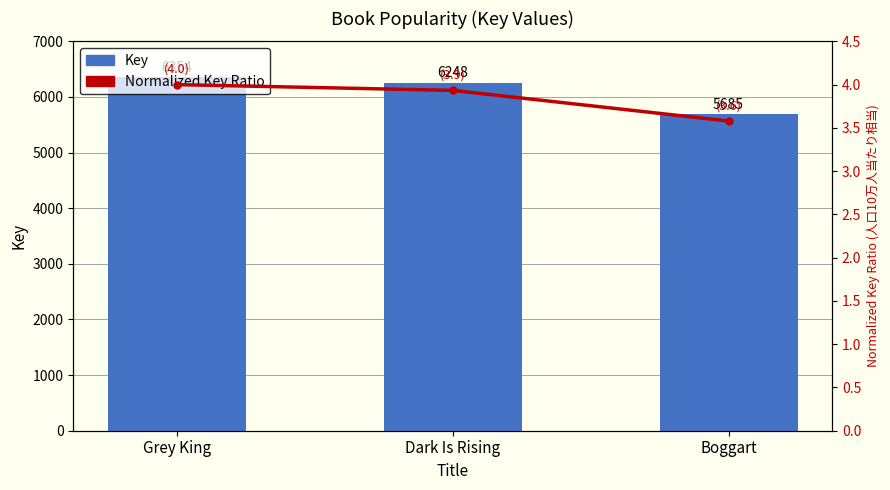

At how many categories does at least one series exceed 245?

3